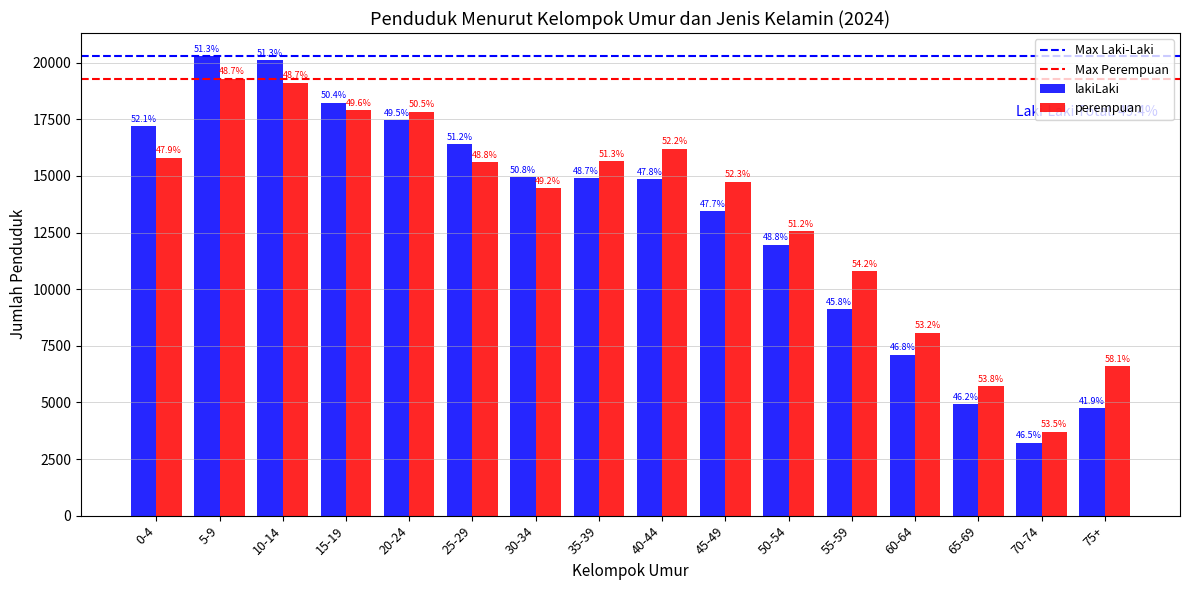

What is the value of the lakiLaki bar at the 11th from the left?

11971